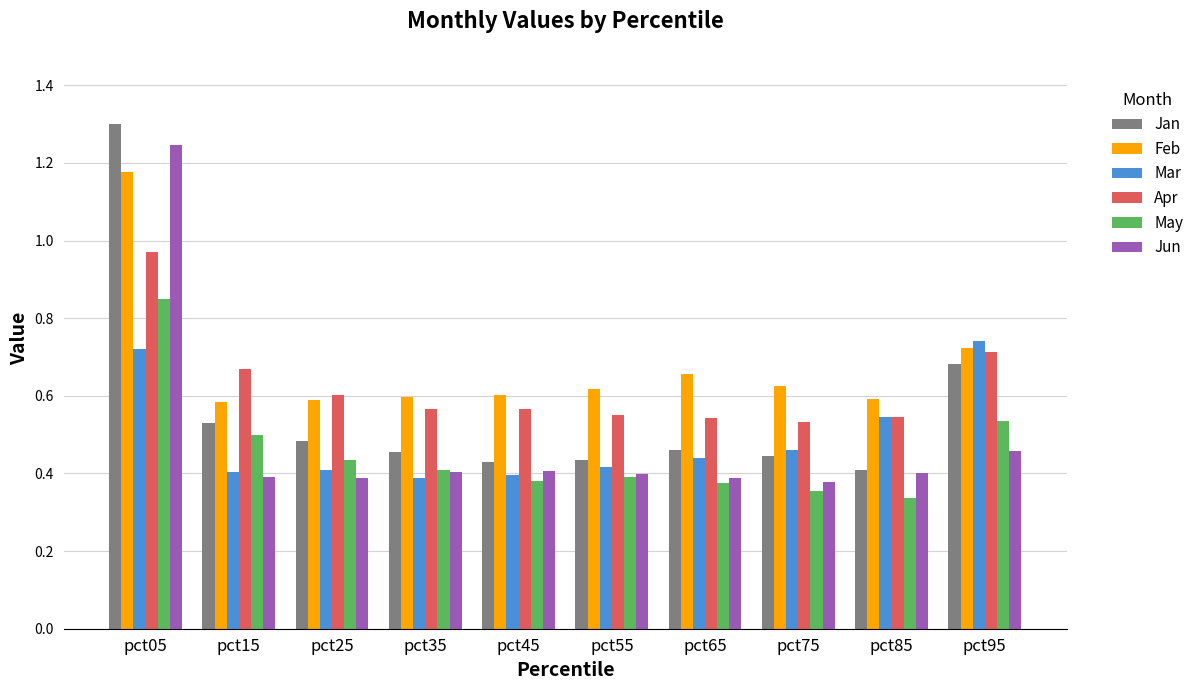

The Jan series shows 0.4 at pct95. True or false?

False